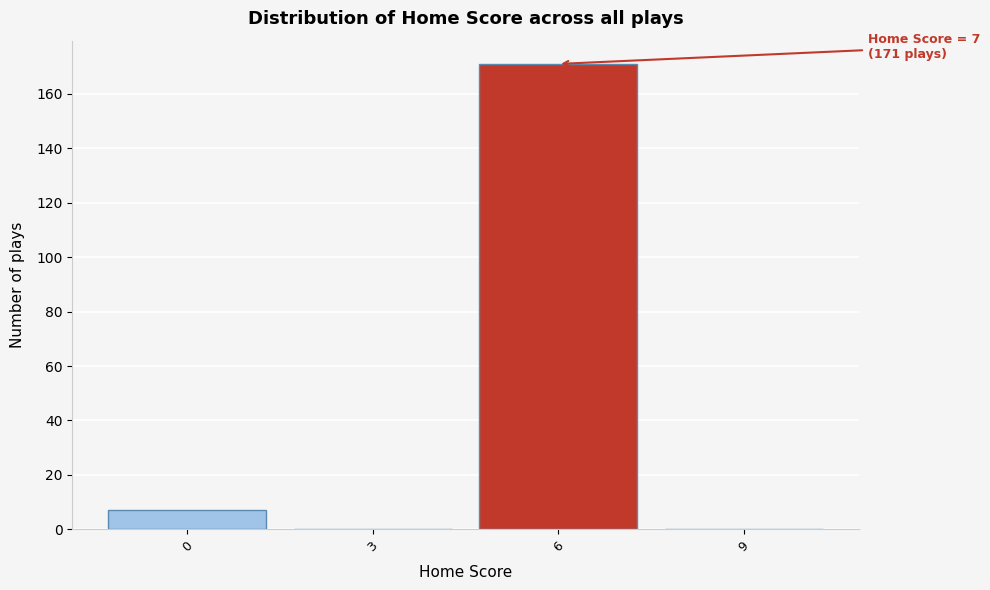

Which range on the x-axis has the tallest bar?

4.5 to 7.5